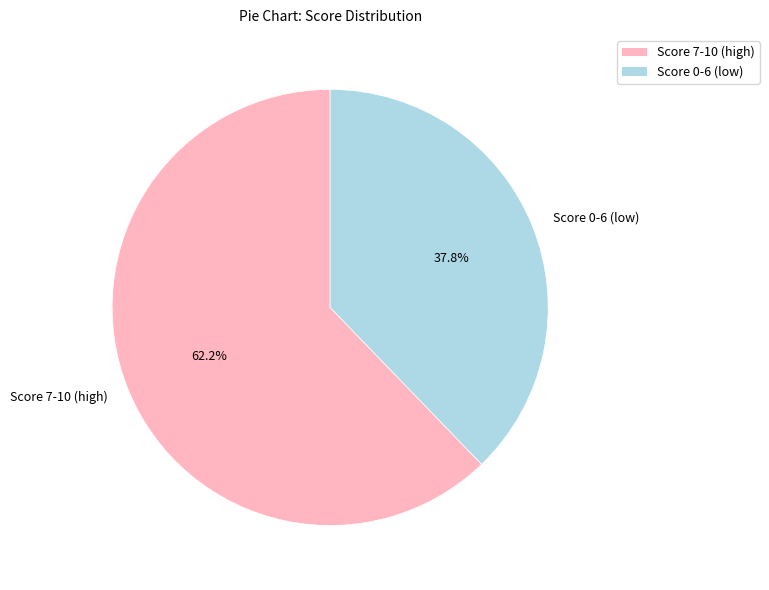

What portion of the pie excludes Score 0-6 (low)?

62.2%